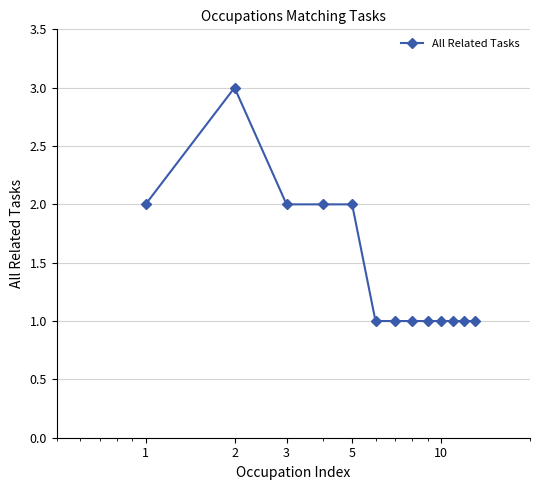

What is the average value?

1